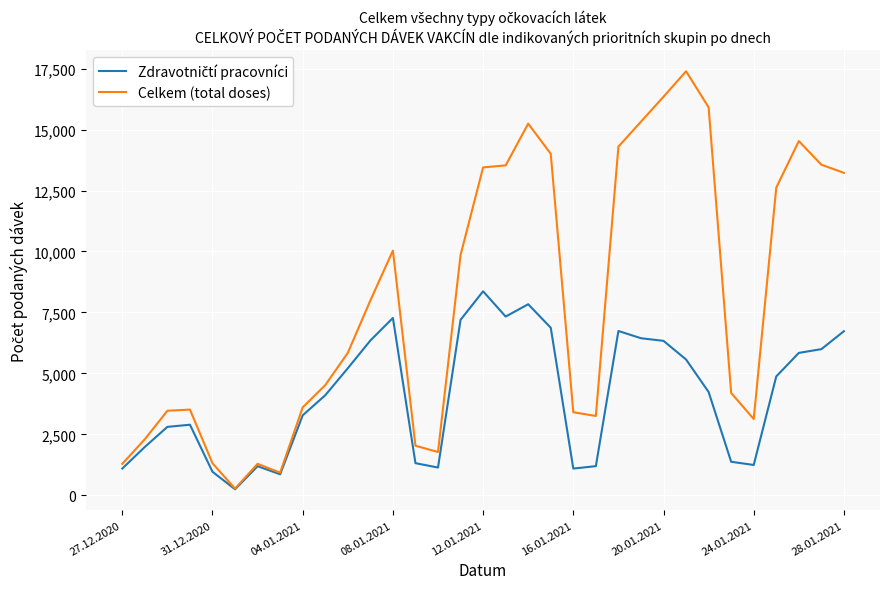

Which series has the largest range (max minus min)?

Celkem (total doses)